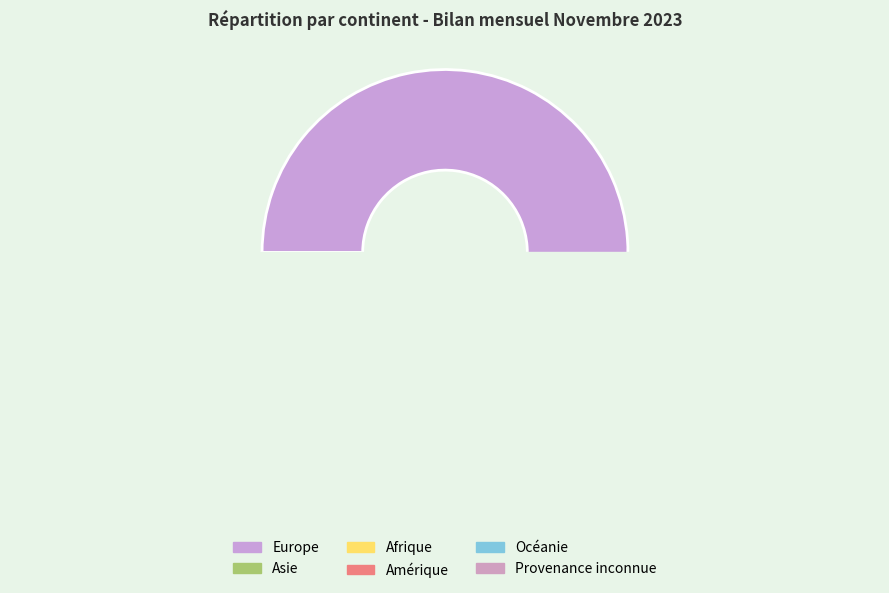

To the nearest percent, what percentage of the pie is Asie?

7%